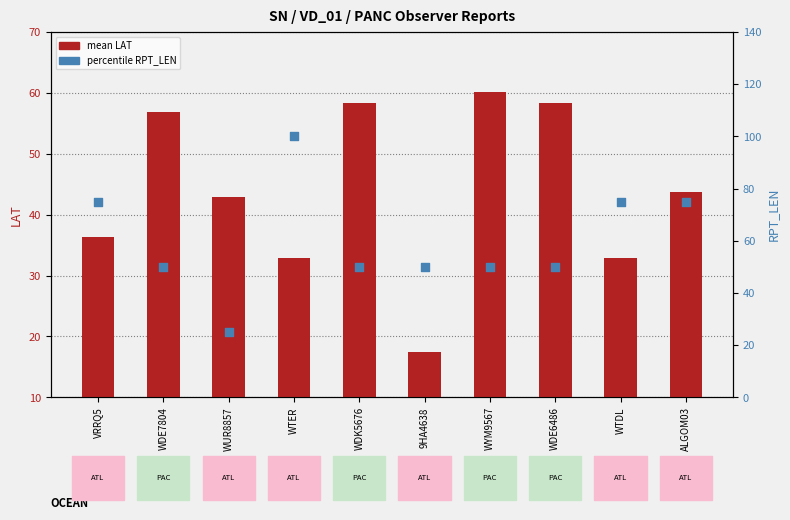

At how many categories does at least one series exceed 68?

4